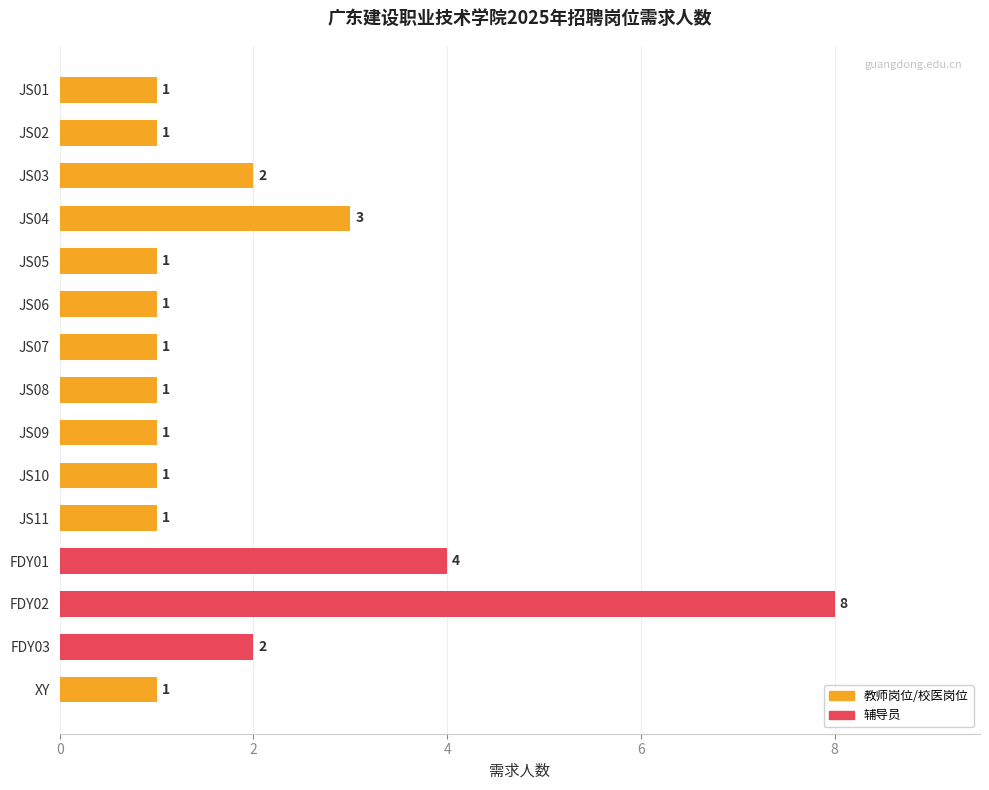

What is the ratio of the value at JS04 to the value at JS08?

3.0